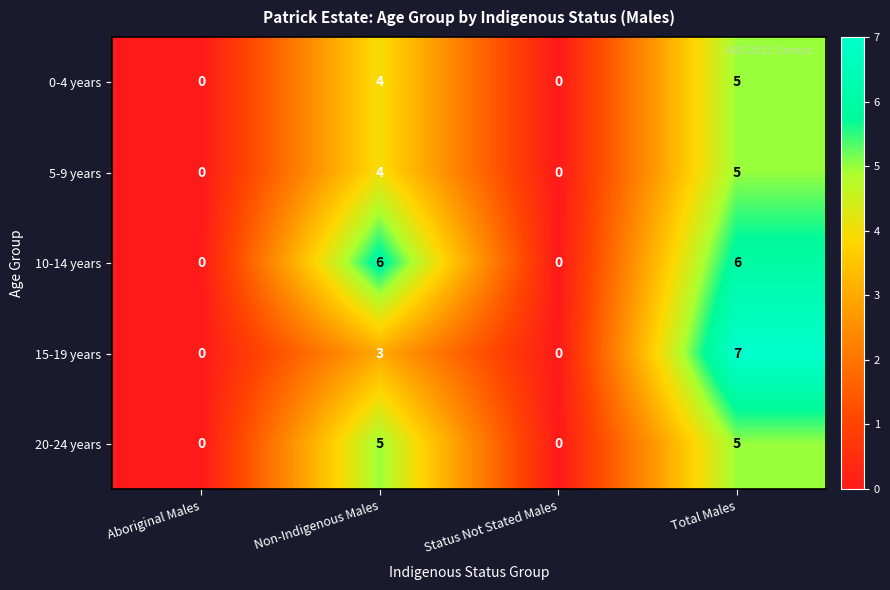

Which series has the widest spread of values?

15-19 years